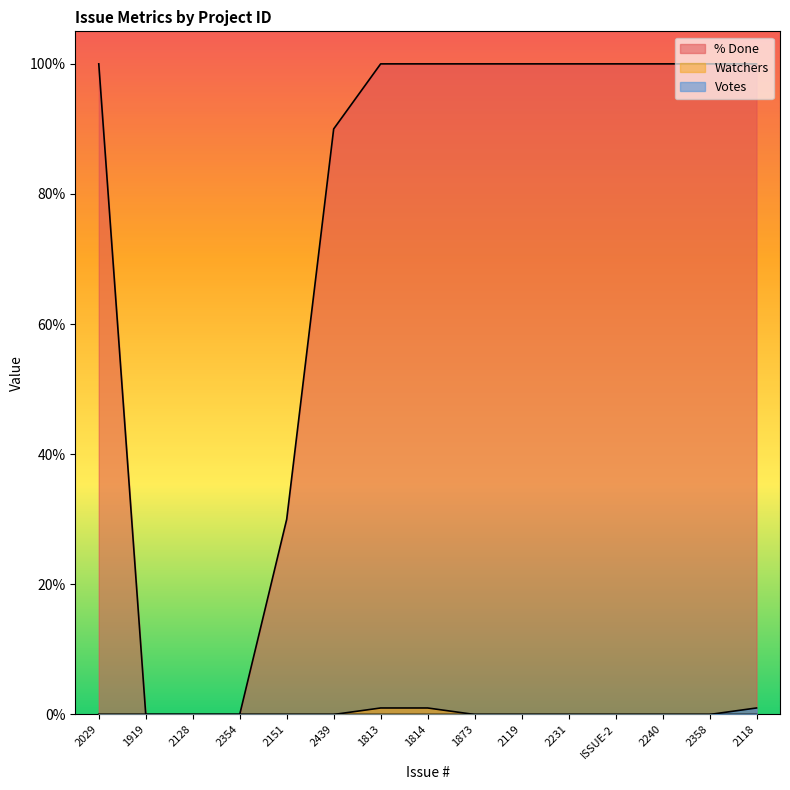

Reading left to right, list all the values displayed in this chart.

% Done: 100	0	0	0	30	90	100	100	100	100	100	100	100	100	100
Watchers: 0	0	0	0	0	0	1	1	0	0	0	0	0	0	0
Votes: 0	0	0	0	0	0	0	0	0	0	0	0	0	0	1